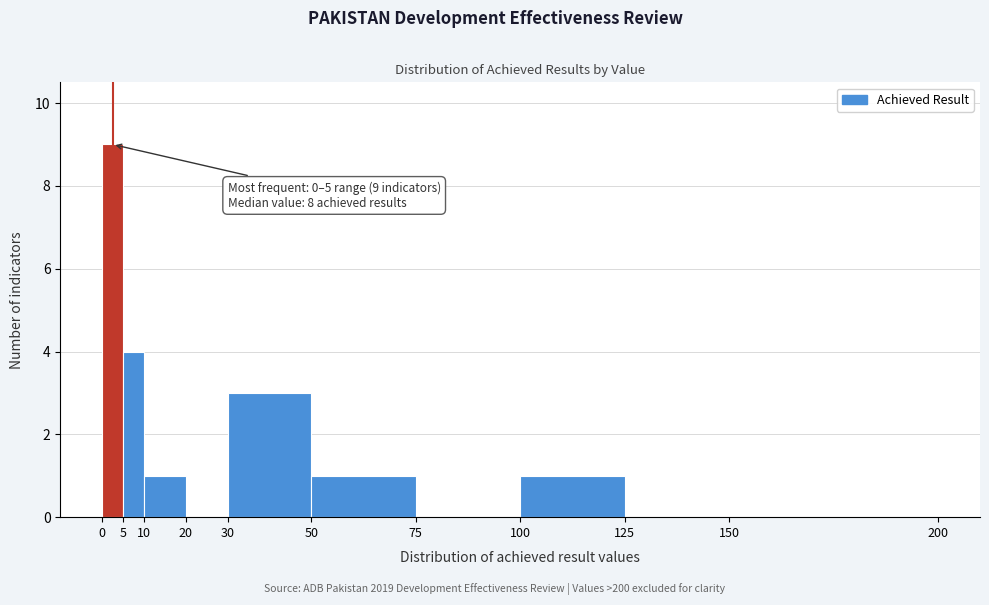

Over which range of the x-axis is the bar tallest?

0 to 5